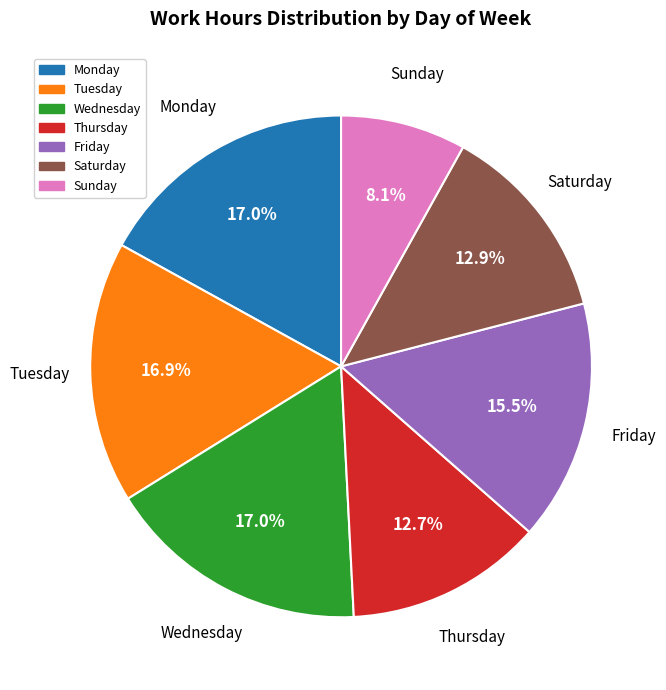

Does any single category account for the majority?

No